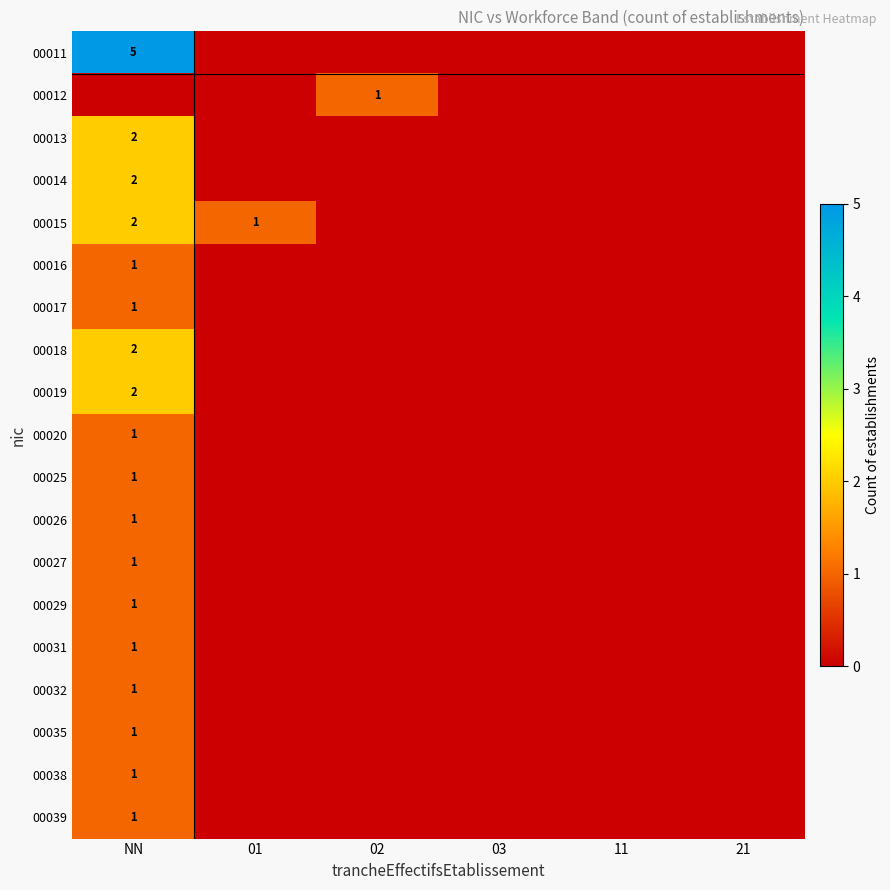

The 00011 series shows 5 at NN. True or false?

True